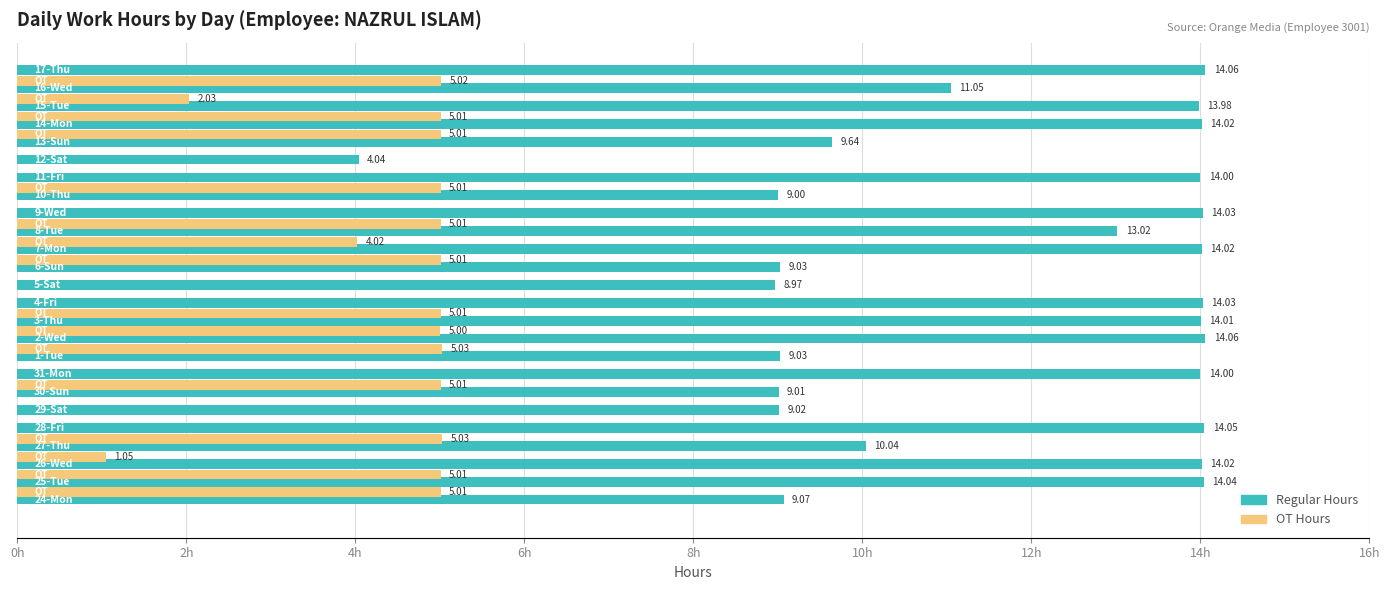

Which series has the largest total across all categories?

Regular Hours